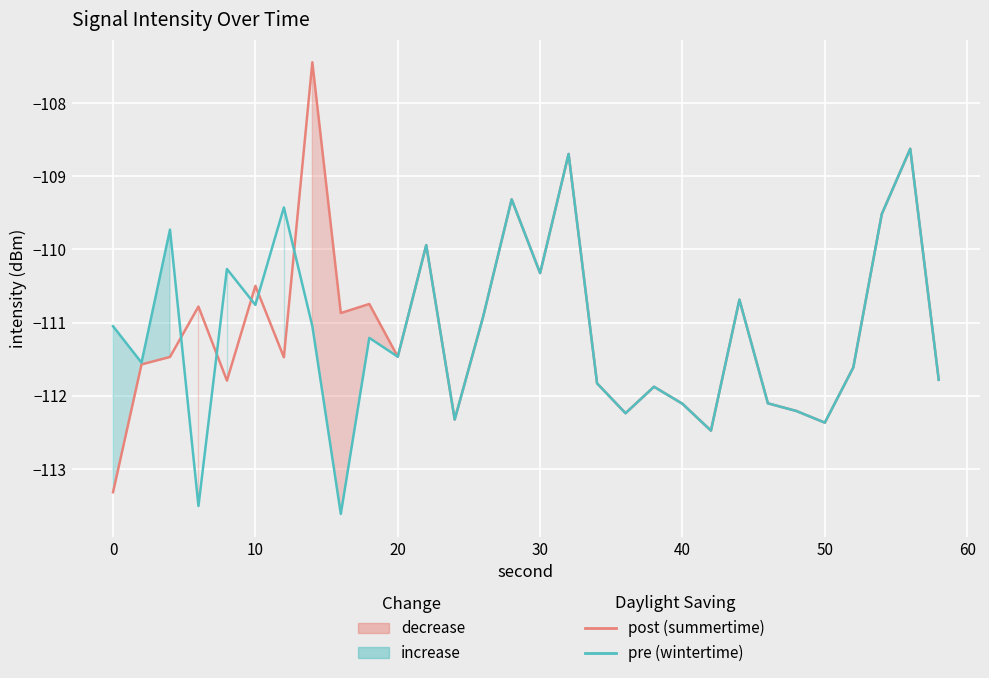

True or false: post (summertime) has more than 0 points higher than both neighbors.

True